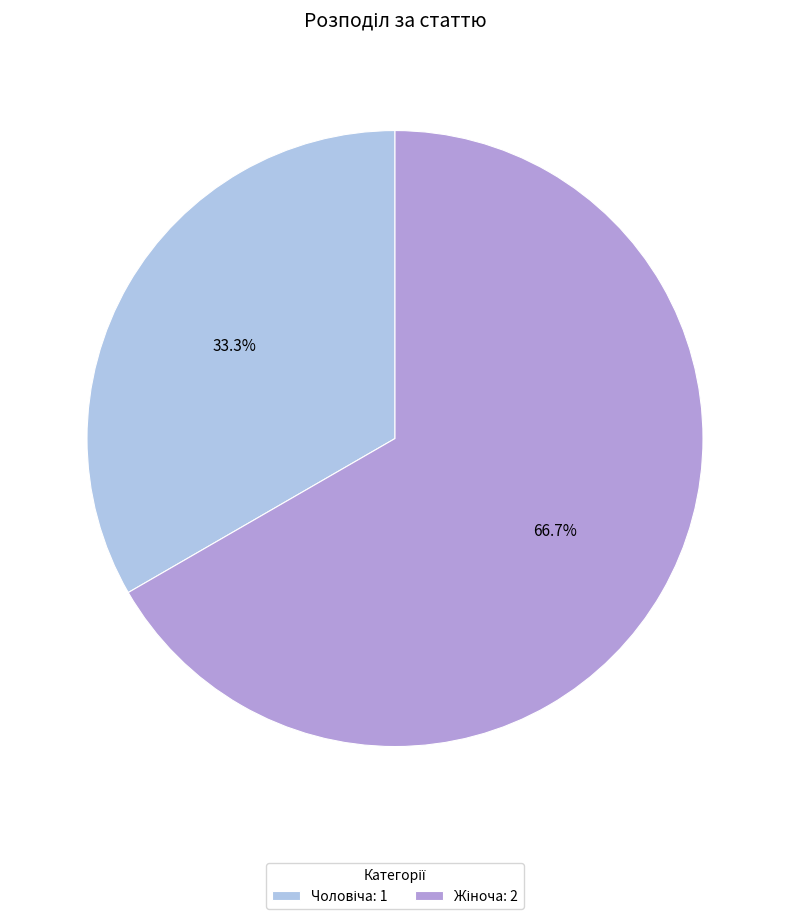

Is there any slice that represents more than half of the pie?

Yes